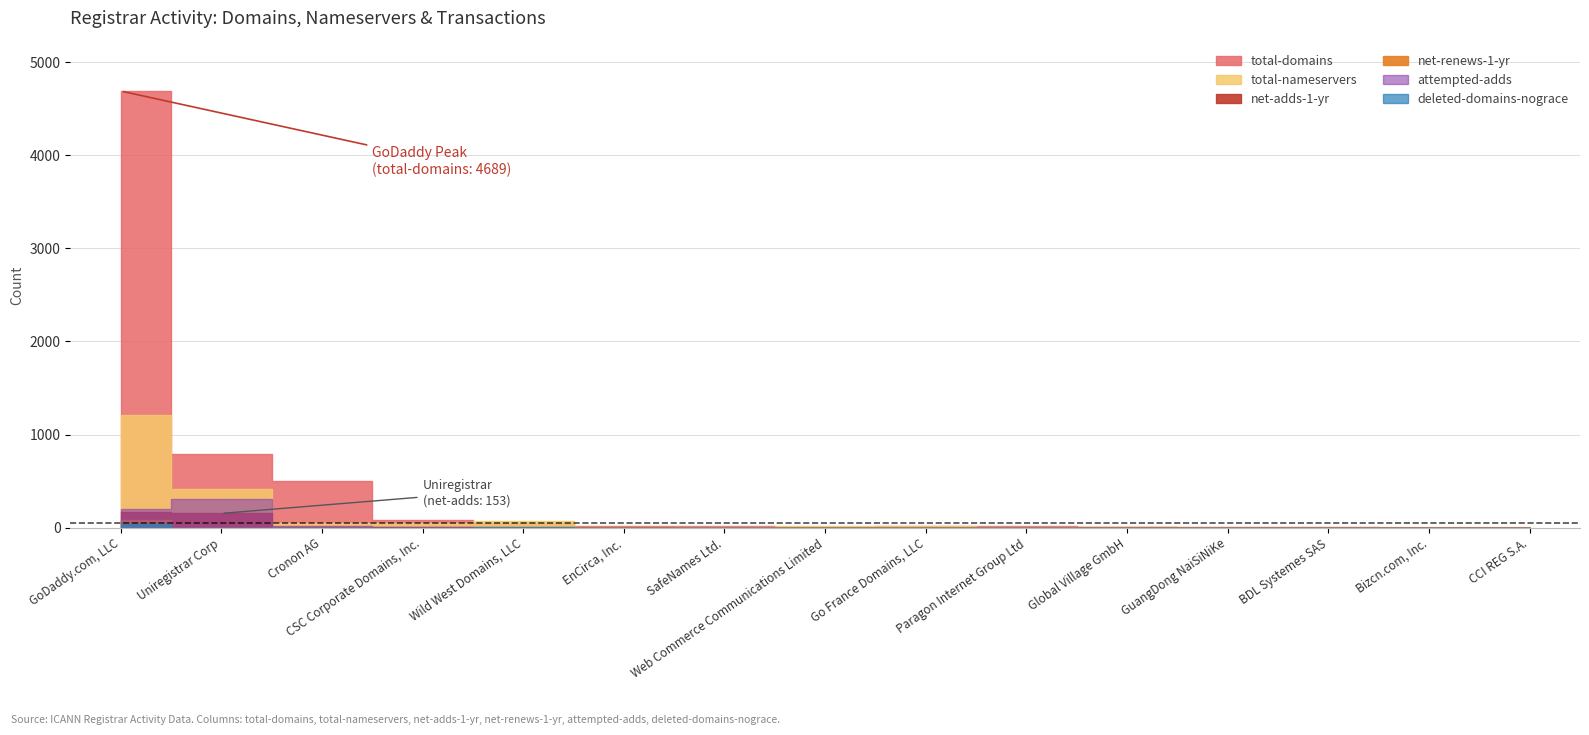

Rank the categories by net-adds-1-yr value from lowest to highest.

EnCirca, Inc., SafeNames Ltd., Web Commerce Communications Limited, Go France Domains, LLC, Global Village GmbH, GuangDong NaiSiNiKe, BDL Systemes SAS, Bizcn.com, Inc., CCI REG S.A., Wild West Domains, LLC, Paragon Internet Group Ltd, CSC Corporate Domains, Inc., Cronon AG, Uniregistrar Corp, GoDaddy.com, LLC